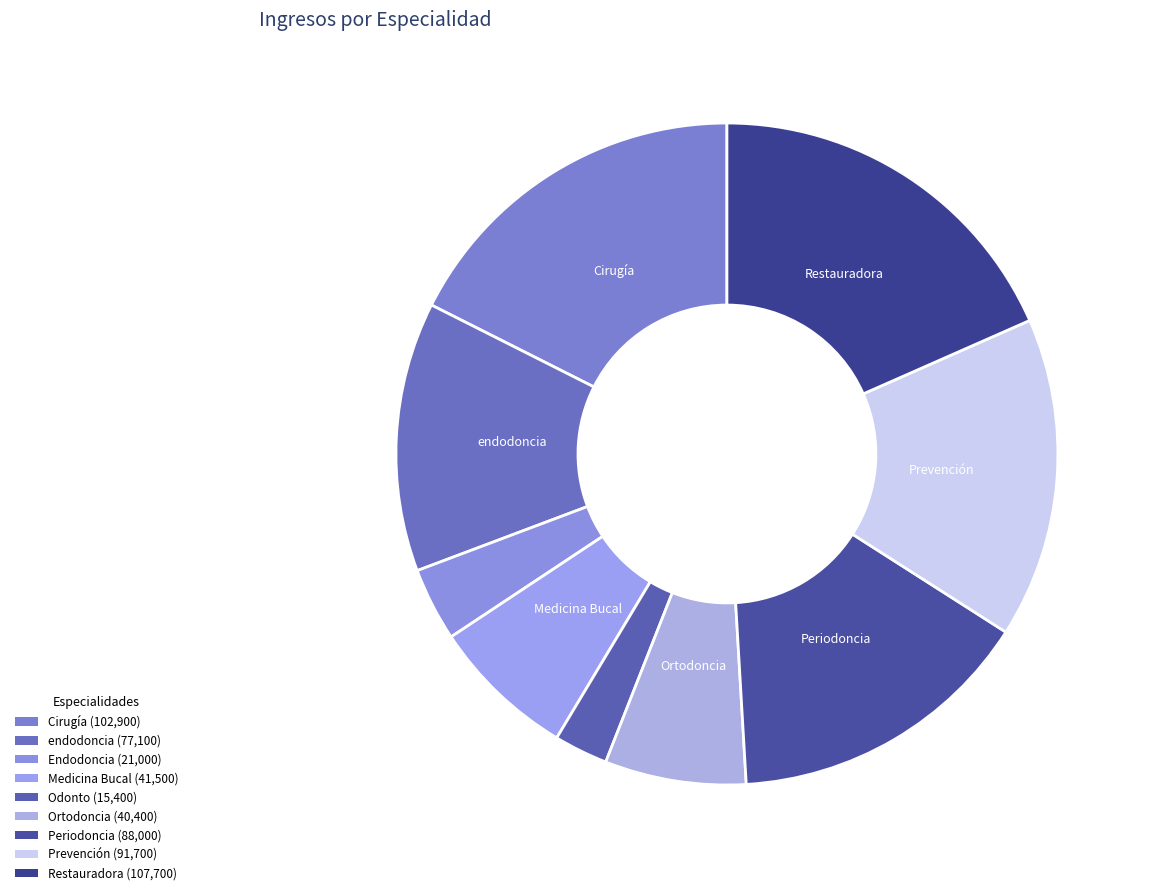

How many slices are in this pie chart?

9